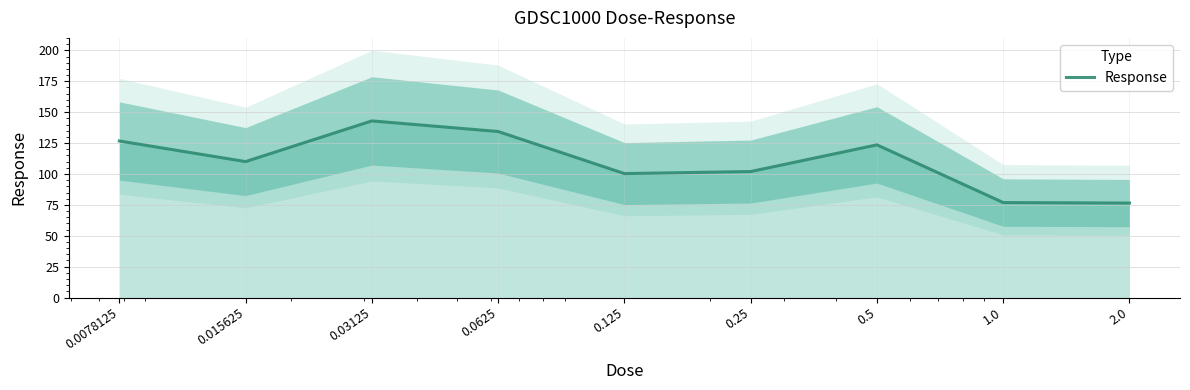

How many lines are shown in the chart?

1